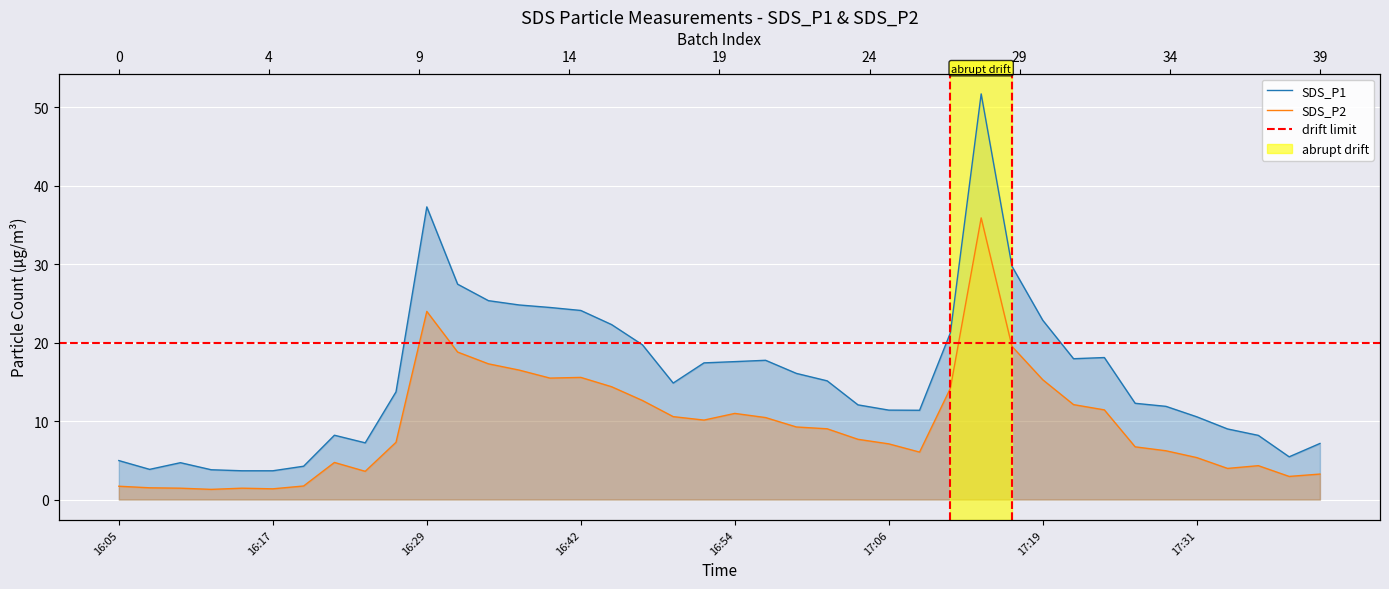

What is the approximate value of SDS_P2 at 17:31?

5.3